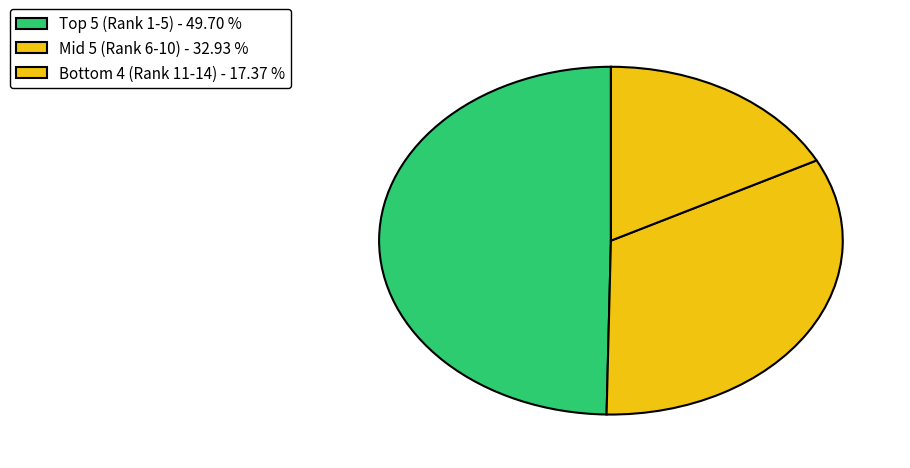

How many slices are in this pie chart?

3